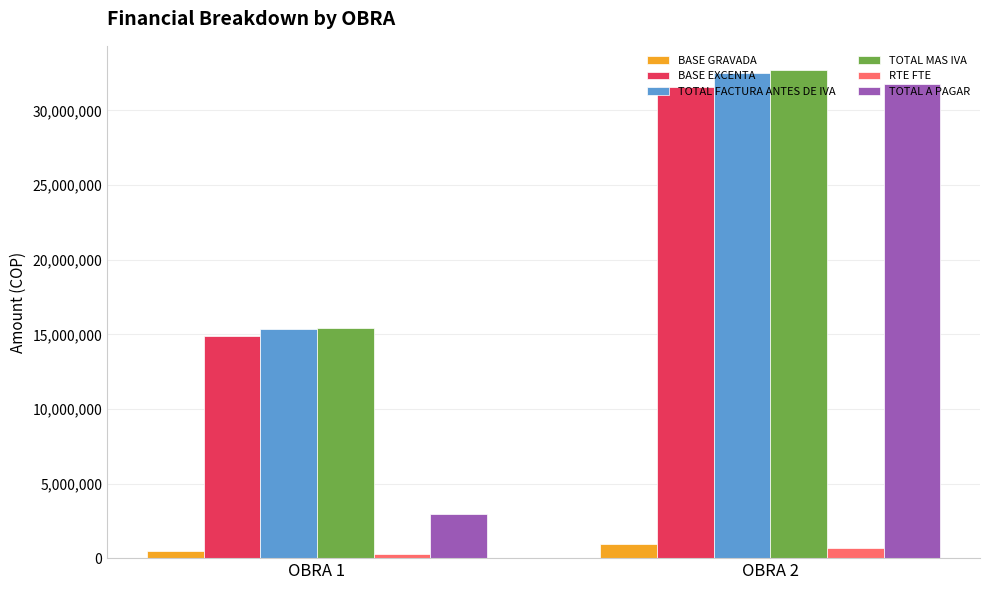

Are the bars grouped side by side (vs. stacked)?

Yes